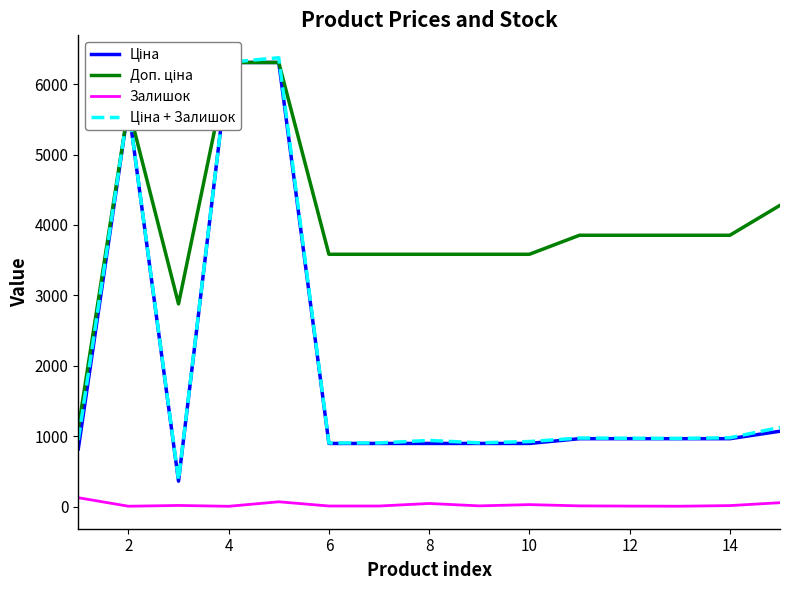

The value of Ціна at 14 is 1311.9. True or false?

False